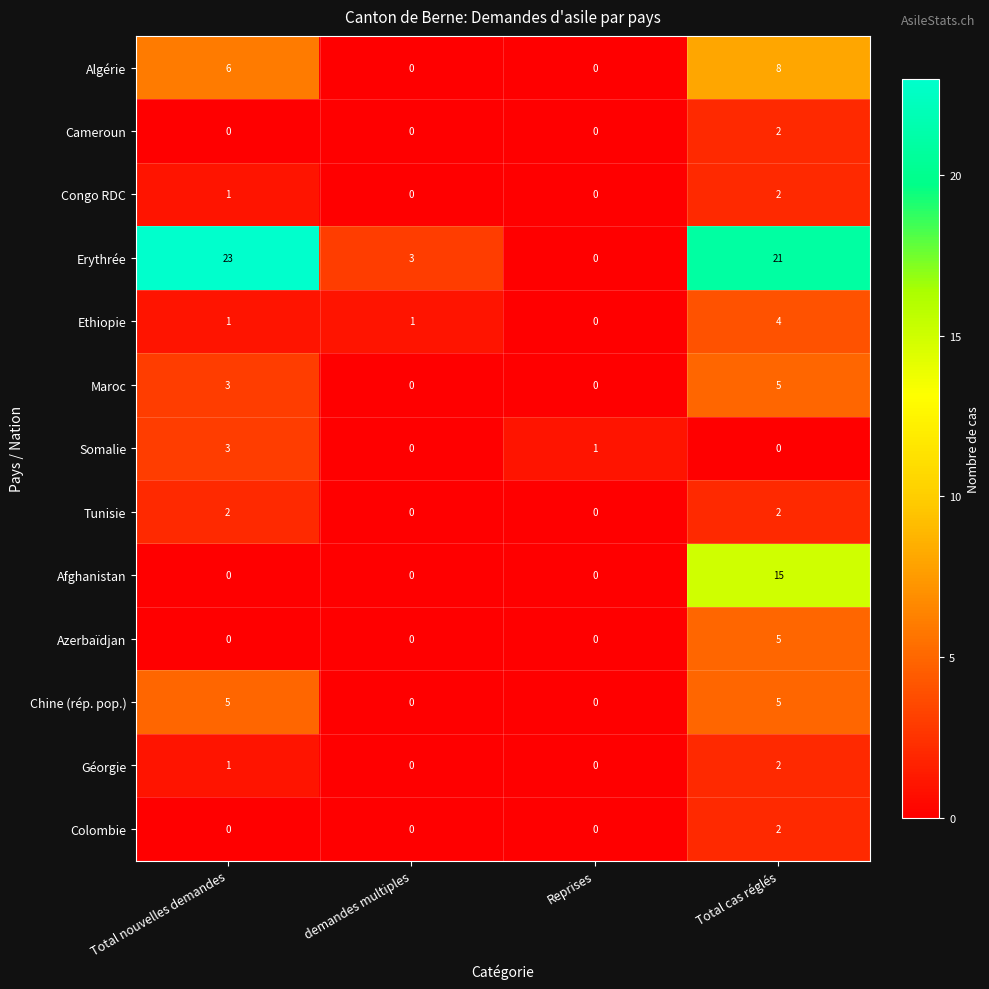

What is the difference between the highest and lowest values at Total cas réglés?

21